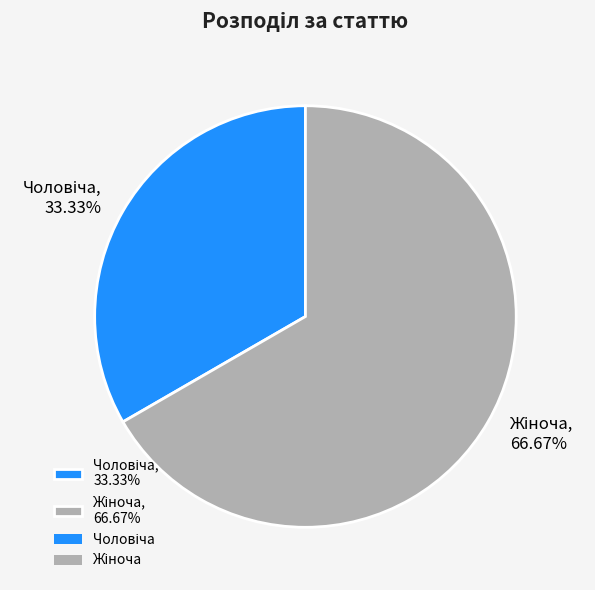

To the nearest percent, what is the difference between the largest and smallest slice percentages?

33%